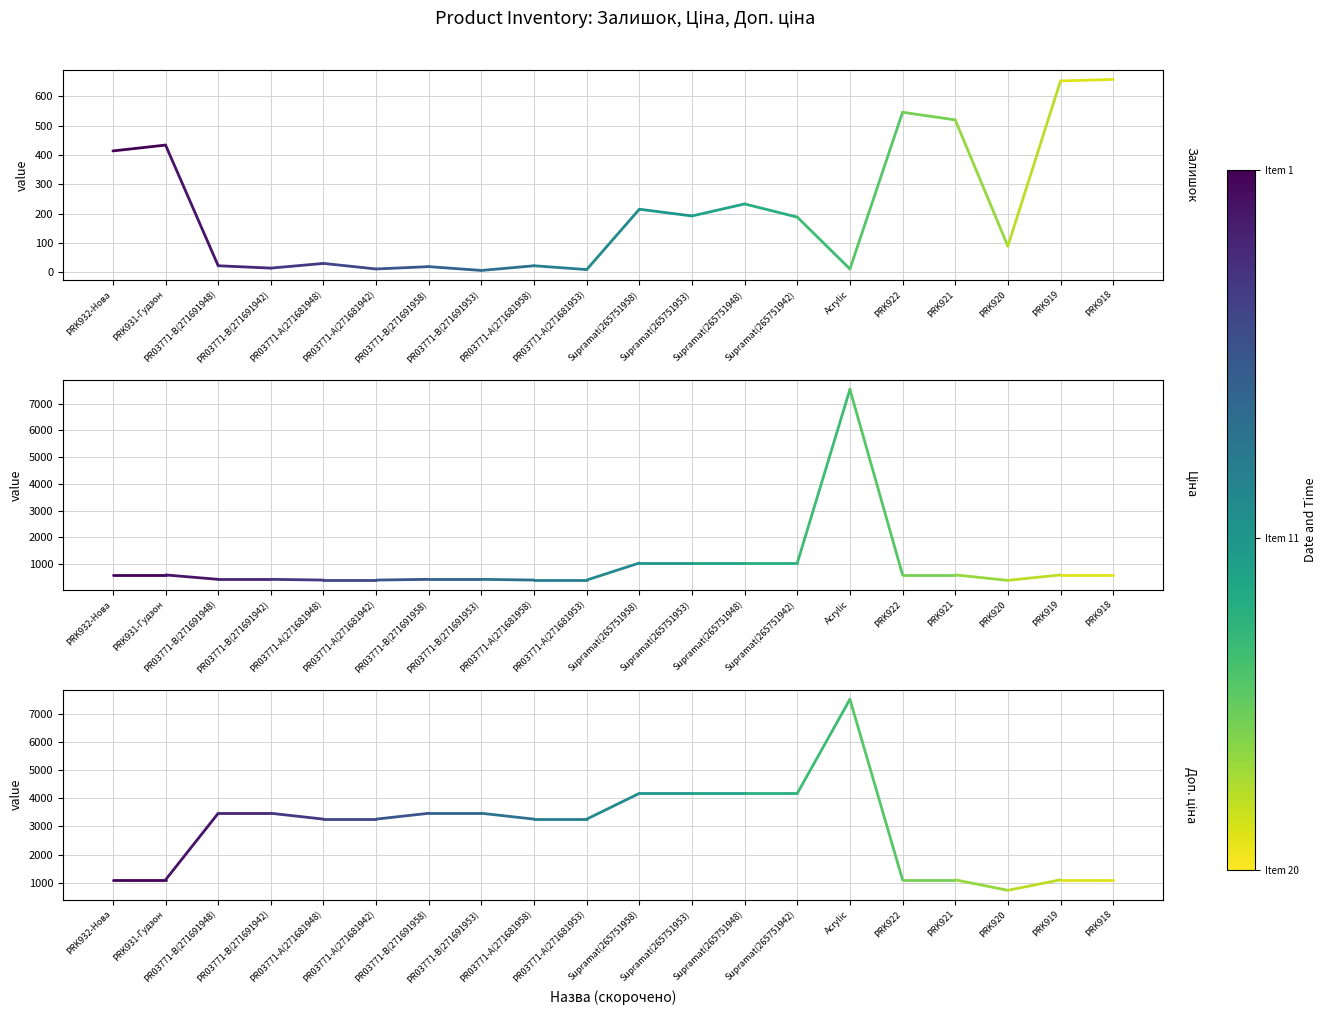

True or false: Ціна and Доп. ціна cross at least once.

False